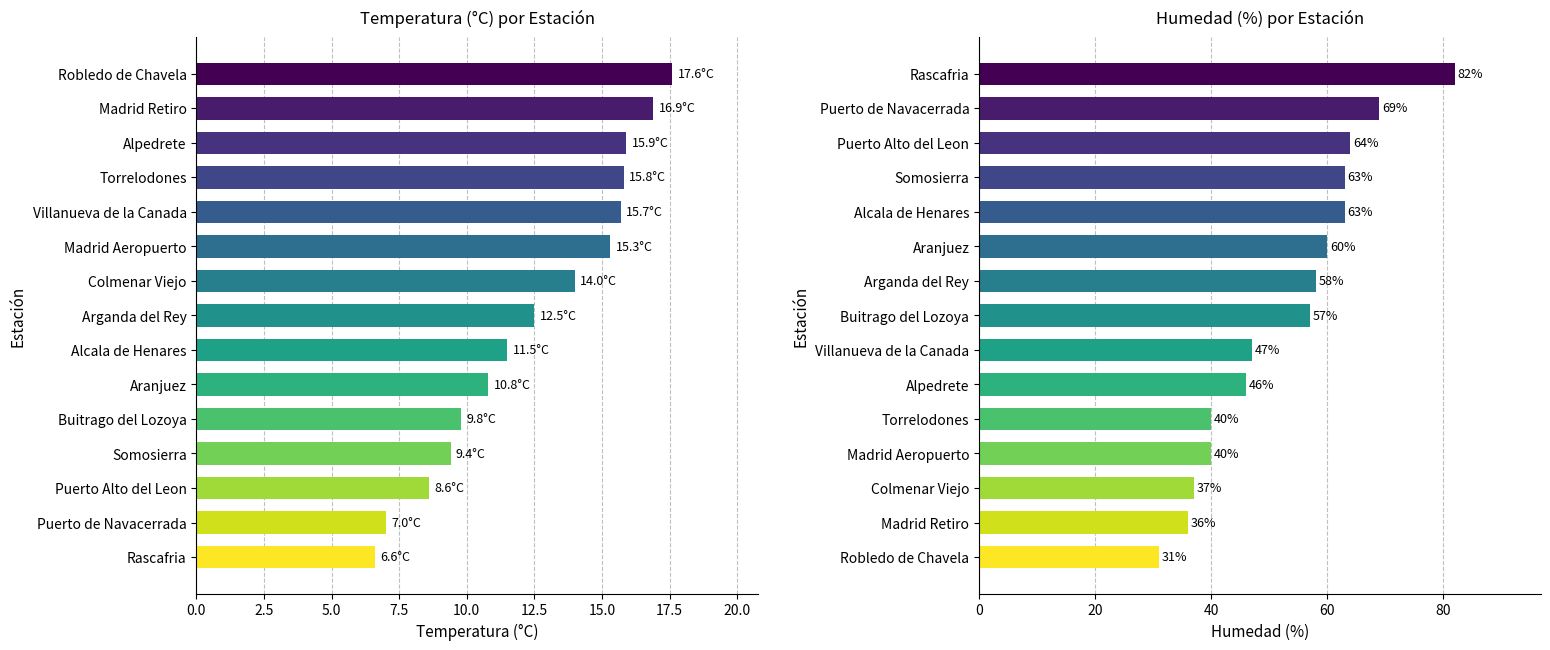

What is the label of the 3rd bar from the right?

12